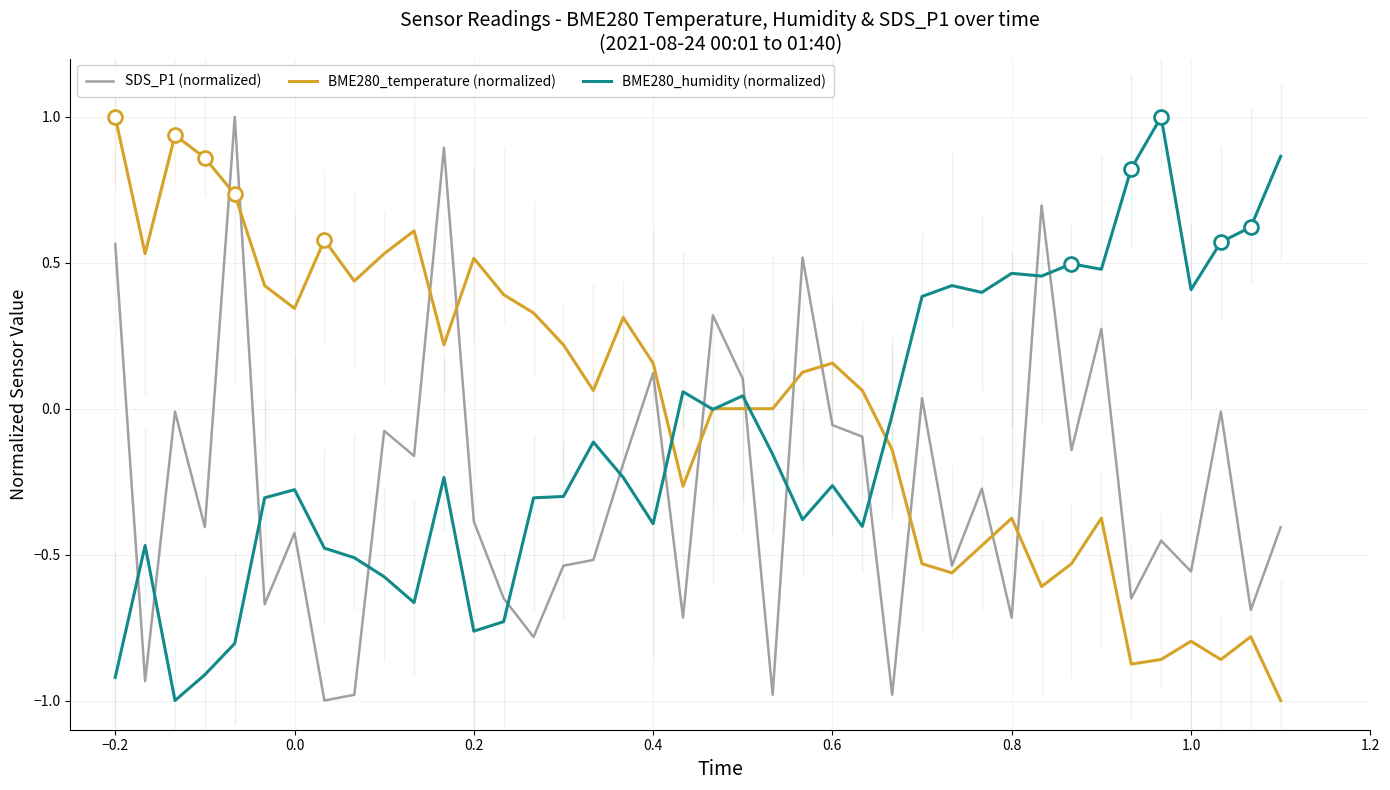

Which series ends up on top after the final intersection of BME280_temperature (normalized) and SDS_P1 (normalized)?

SDS_P1 (normalized)